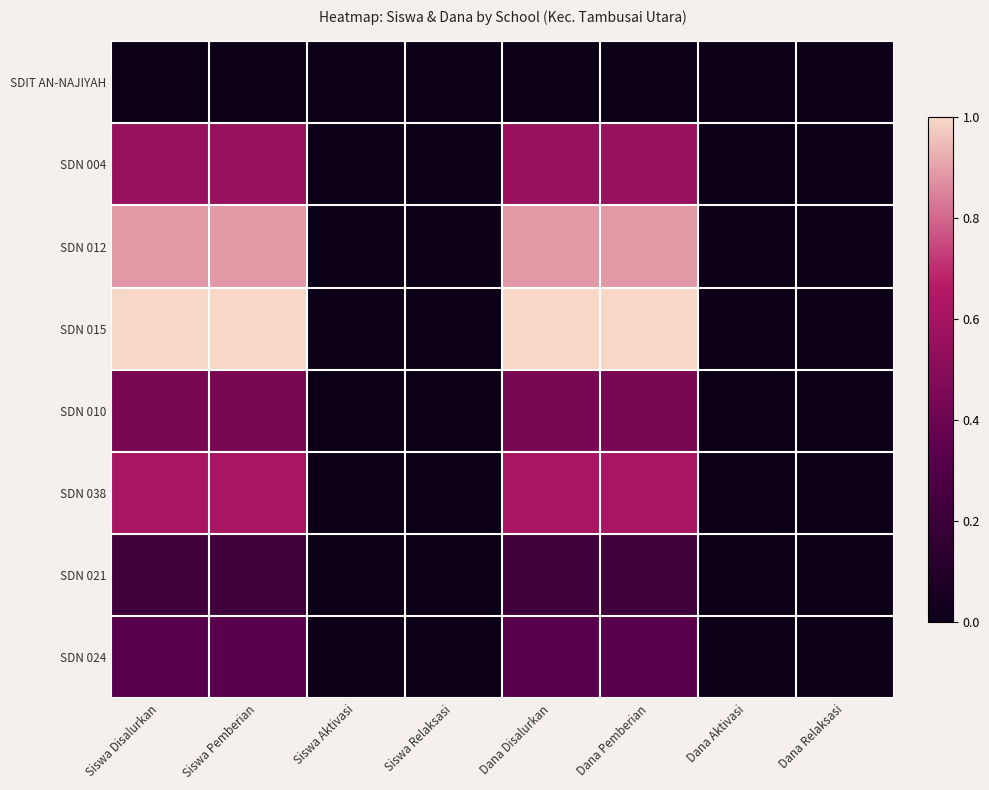

Rank the series by their maximum value, from lowest to highest.

SDIT AN-NAJIYAH, SDN 021, SDN 024, SDN 010, SDN 004, SDN 038, SDN 012, SDN 015